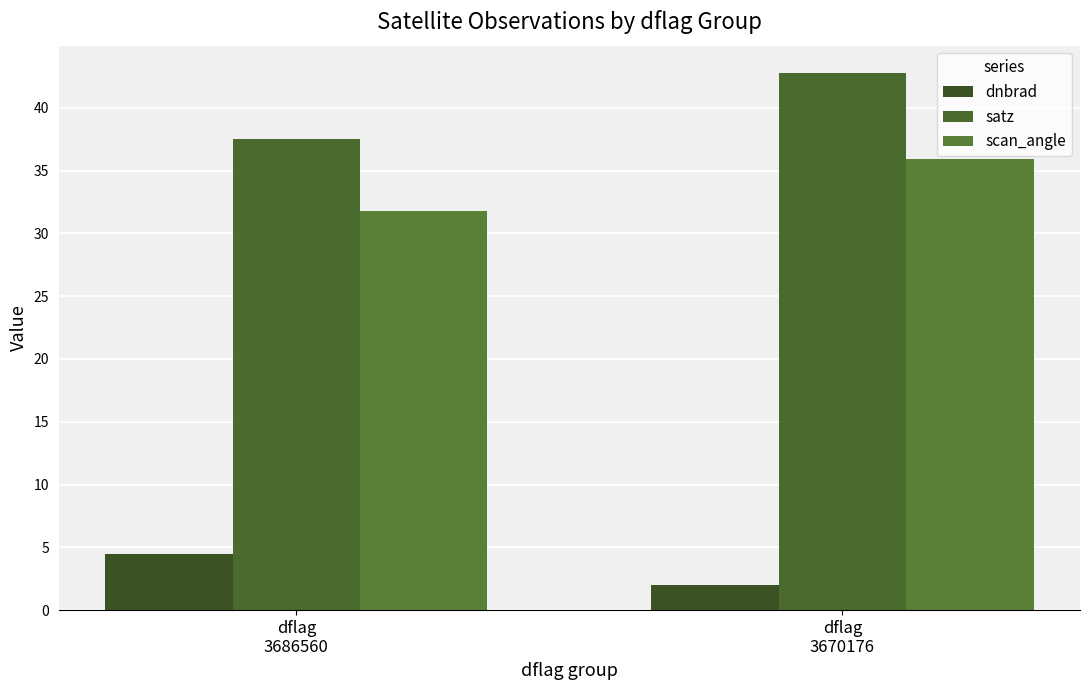

The dnbrad series shows 7.1 at dflag
3686560. True or false?

False